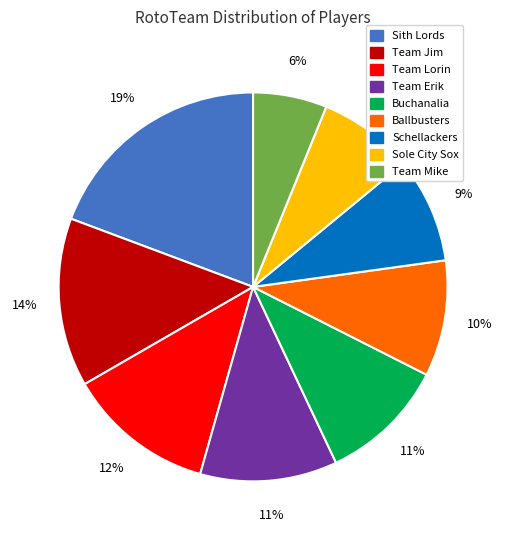

To the nearest percent, what portion does Ballbusters represent?

10%